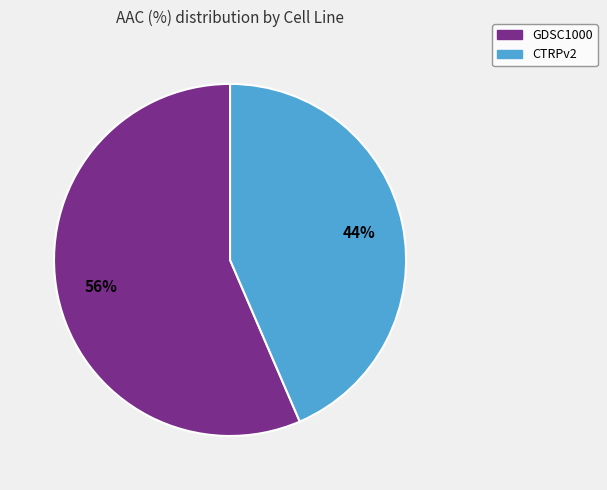

Which category has the smallest portion of the pie?

CTRPv2